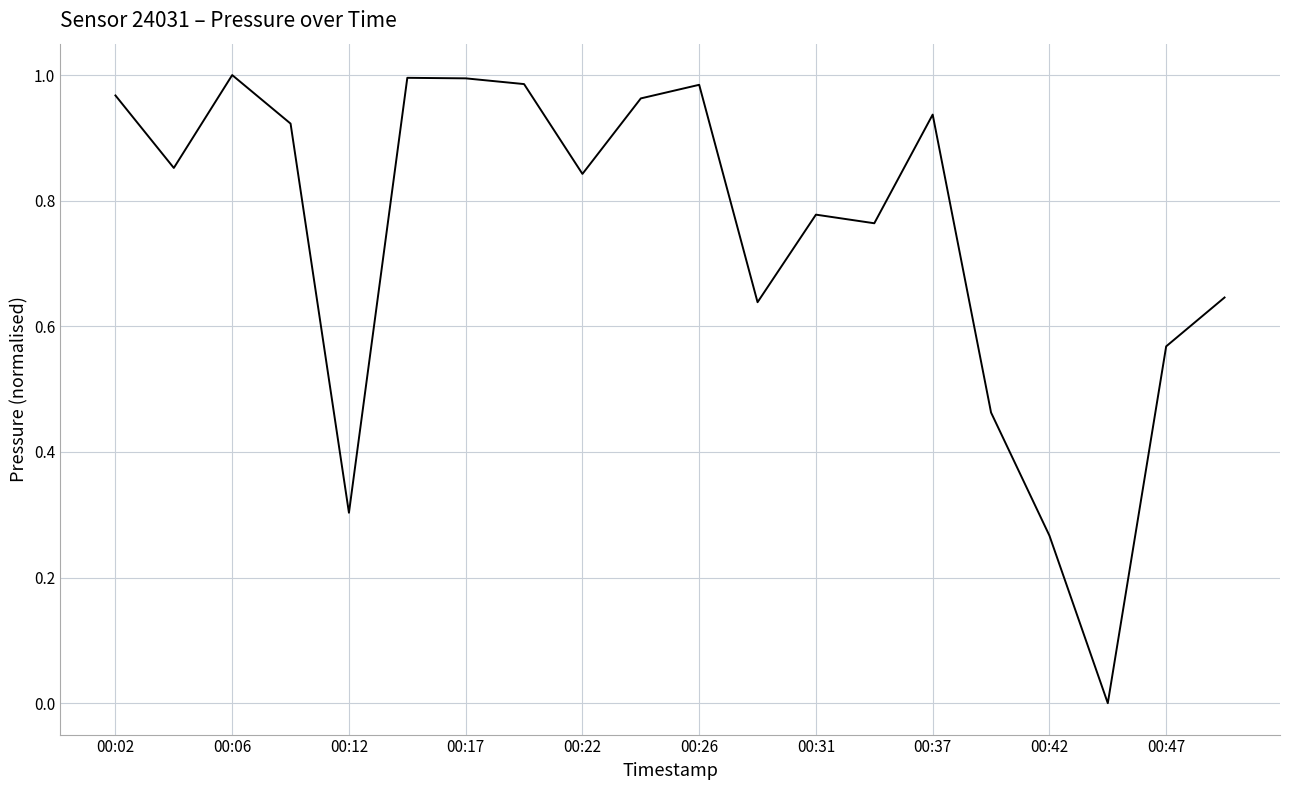

The value at 00:42 is 0.5. True or false?

False